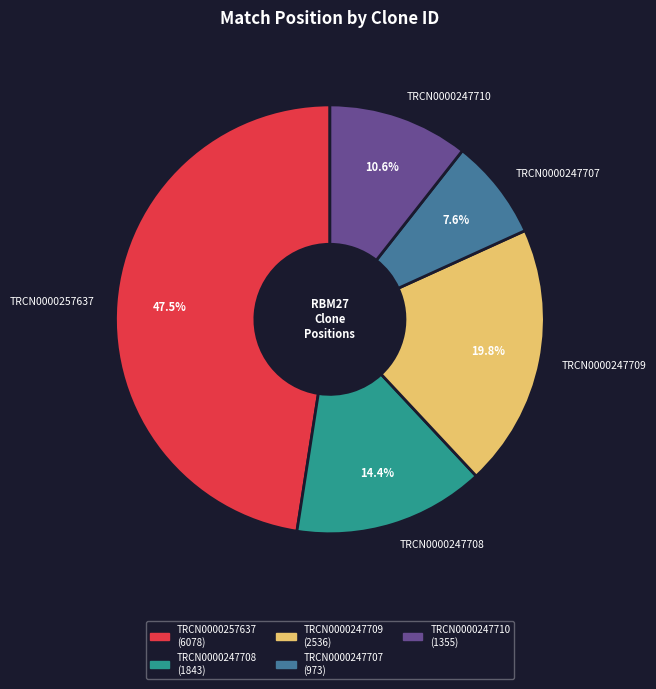

Rank the categories by value from highest to lowest.

TRCN0000257637, TRCN0000247709, TRCN0000247708, TRCN0000247710, TRCN0000247707